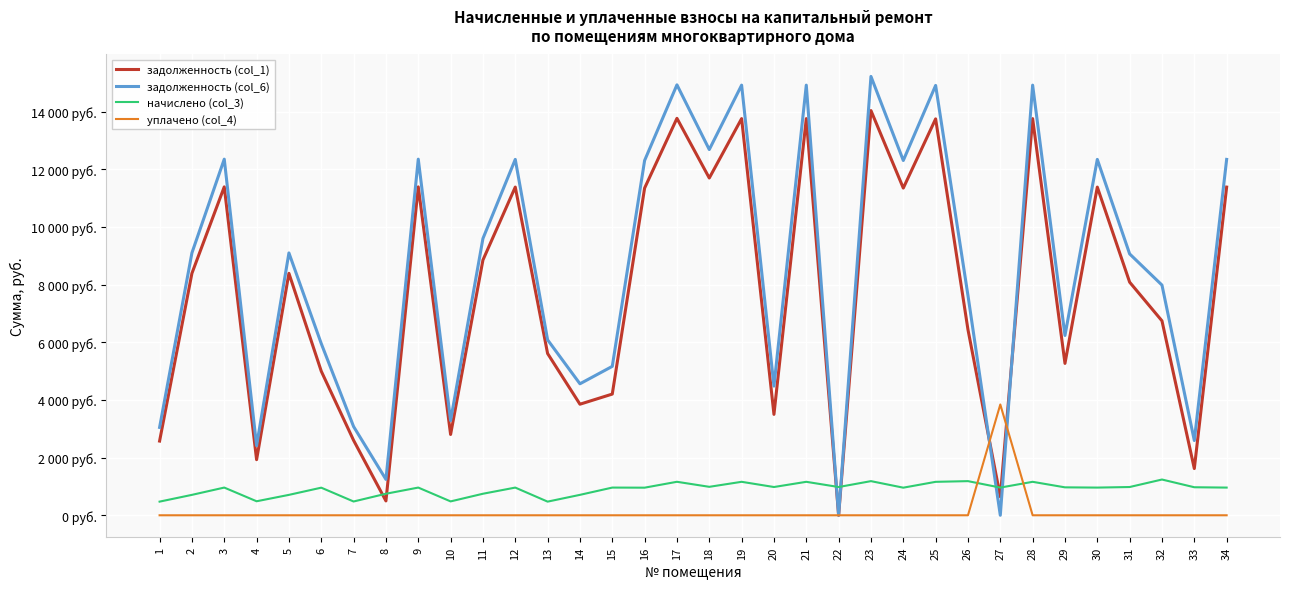

How many times do начислено (col_3) and задолженность (col_6) cross each other?

4